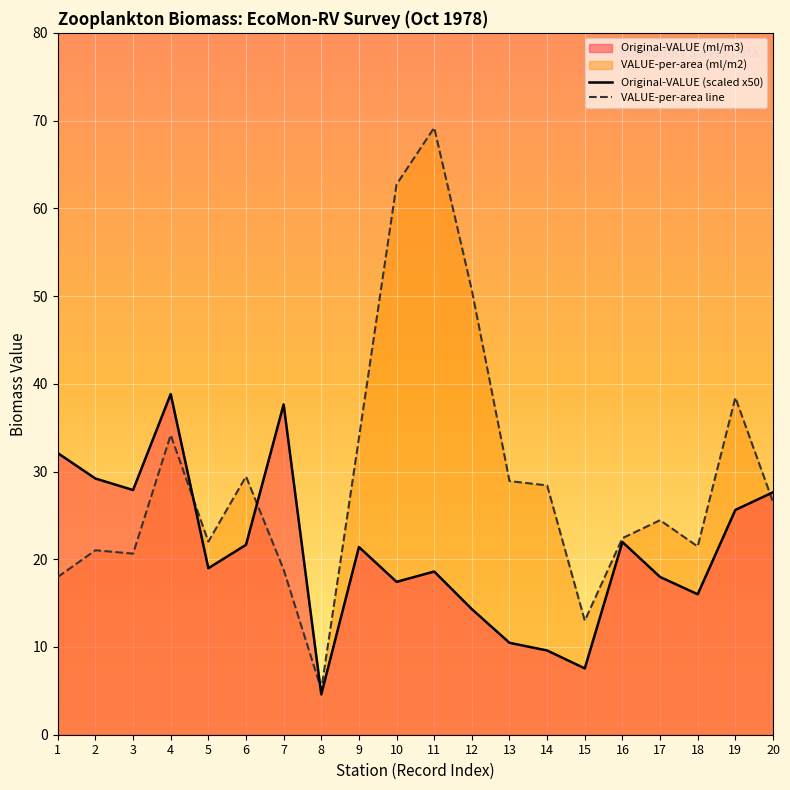

Which series has the largest total across all categories?

VALUE-per-area line